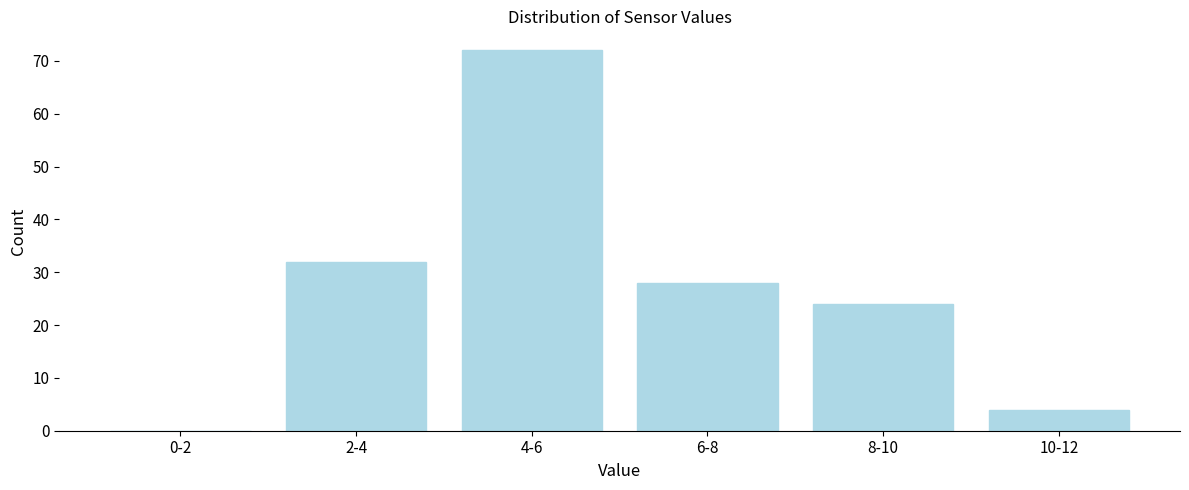

Reading left to right, extract all data points from this chart.

0-2=0	2-4=32	4-6=72	6-8=28	8-10=24	10-12=4